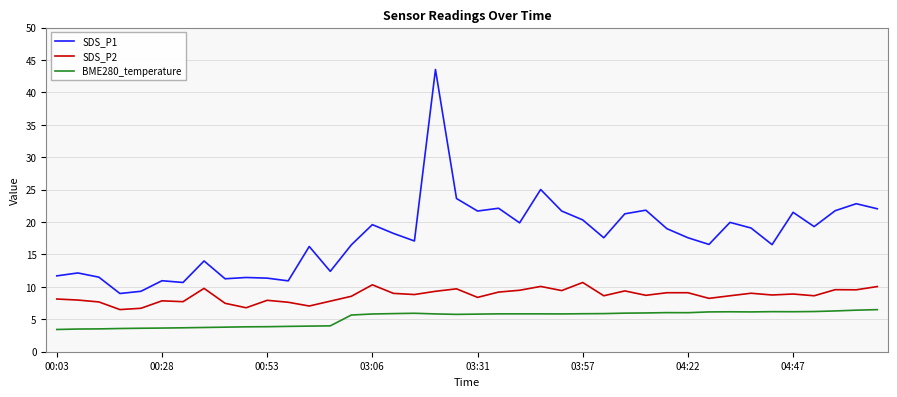

True or false: SDS_P2 and BME280_temperature cross at least once.

False